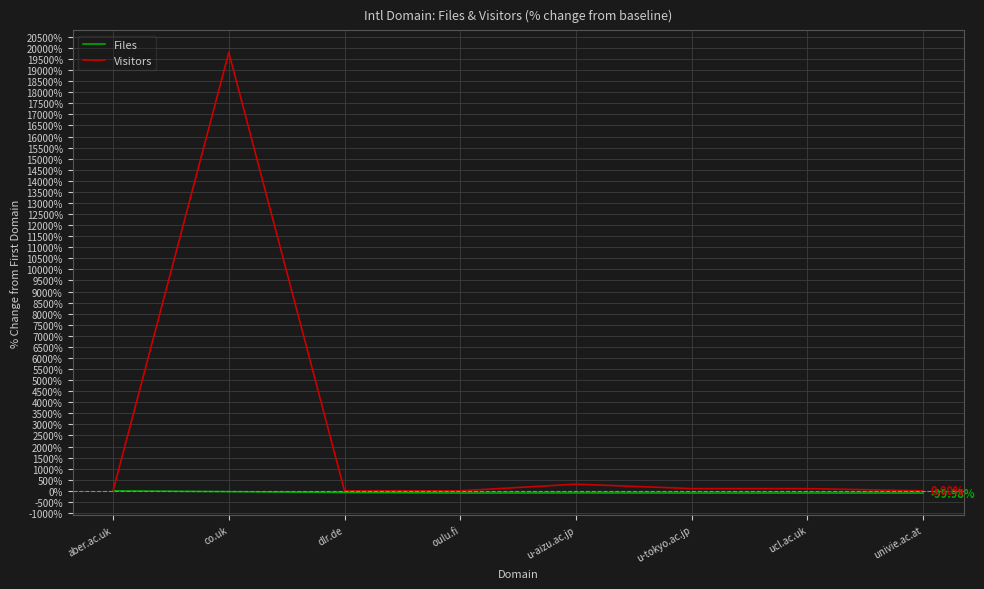

At which category is the sum across all series the highest?

co.uk